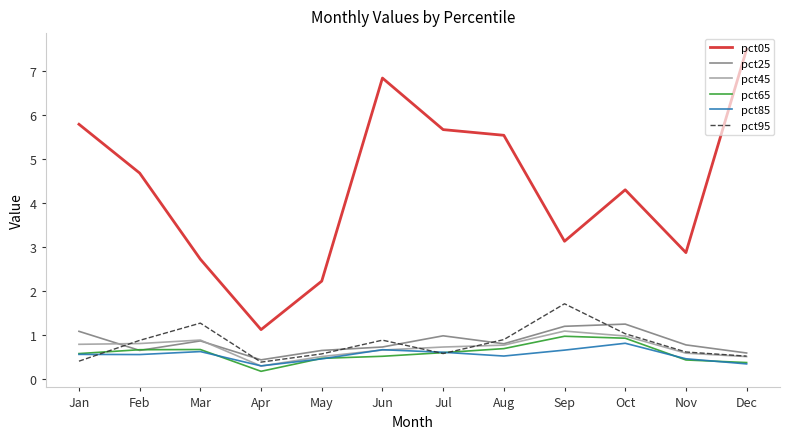

True or false: pct95 and pct45 cross at least once.

True